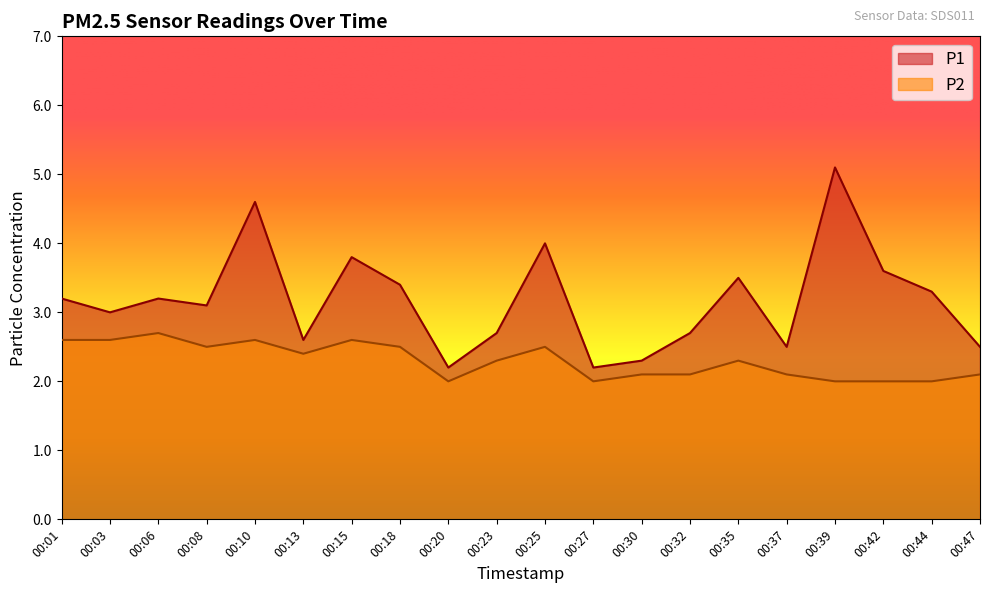

What is the spread (max minus min) of values at 00:20?

0.2